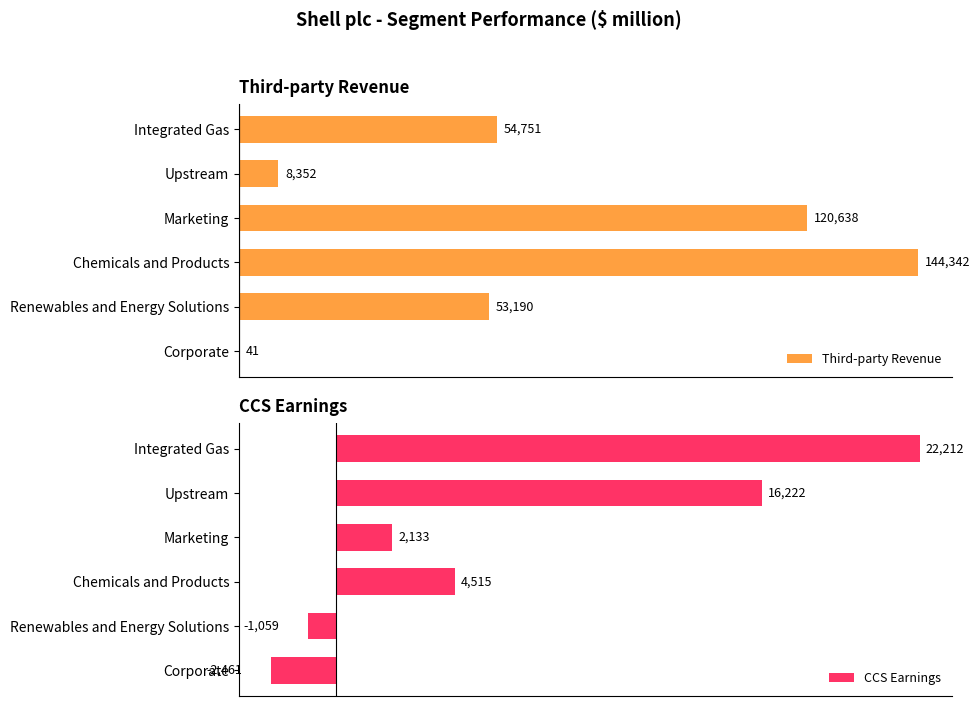

At which label is CCS Earnings closest to 9875?

Chemicals and Products